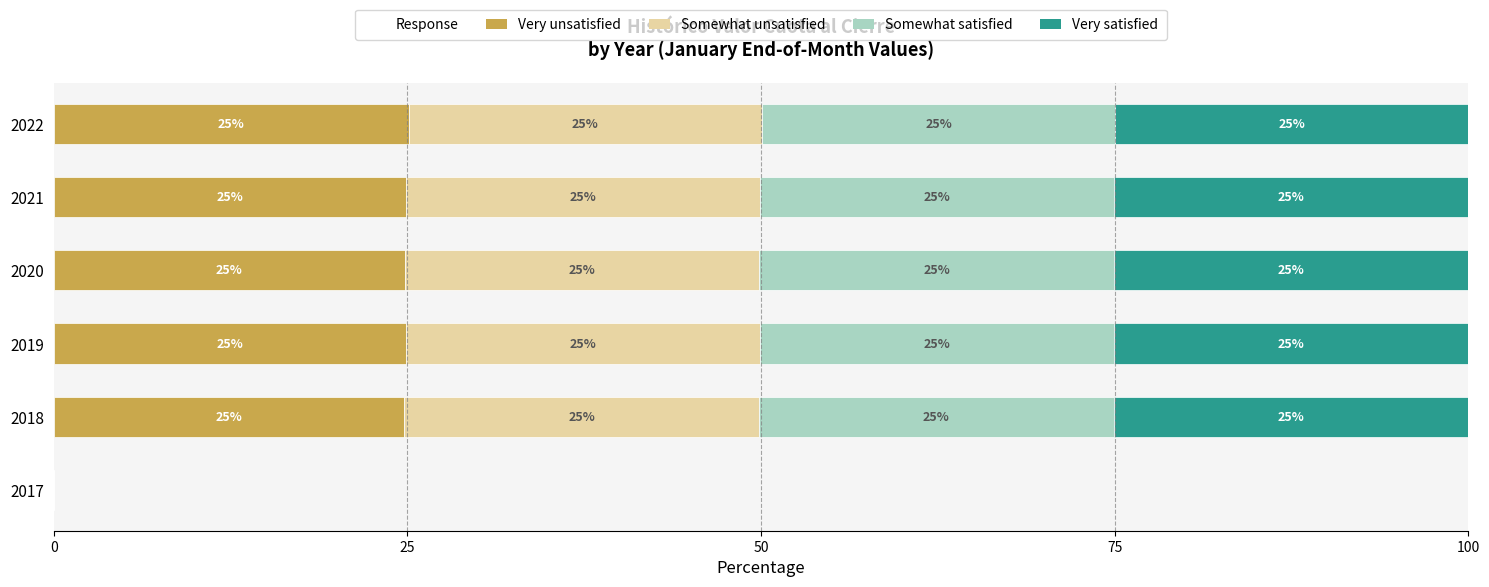

What is the total value across all series at 2021?

100.0